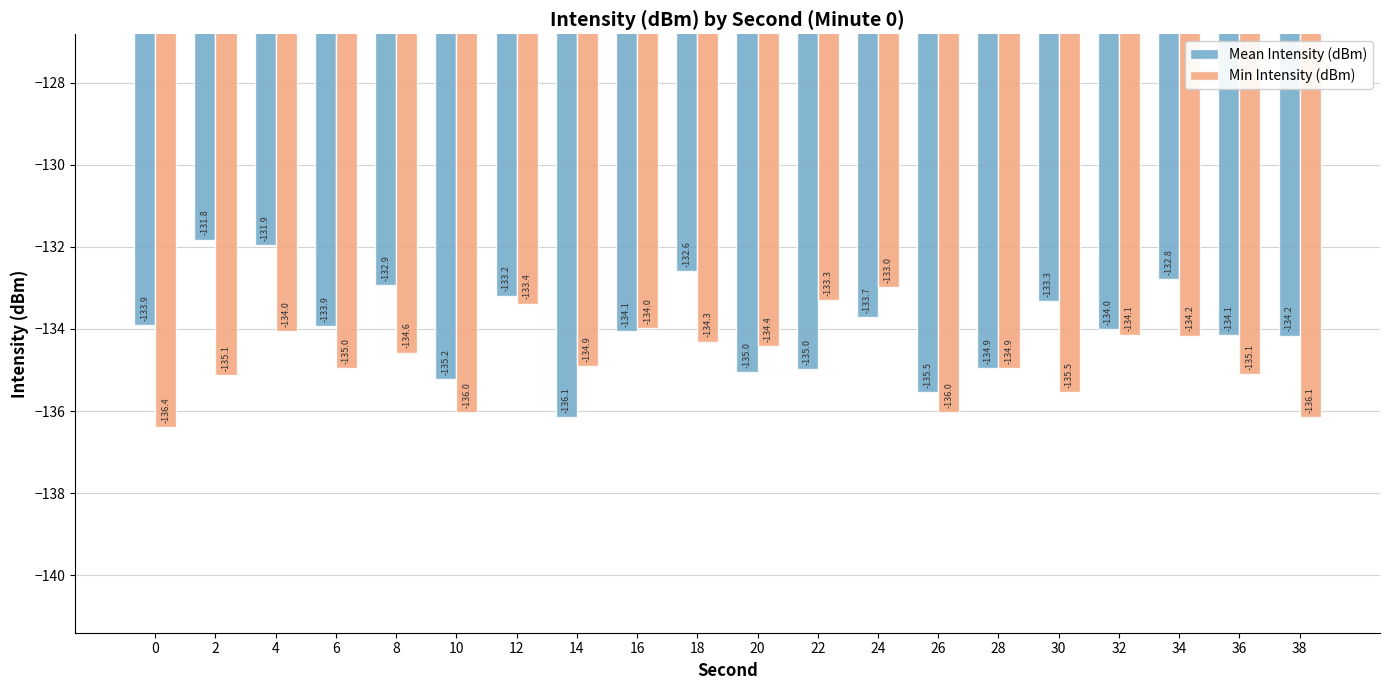

At 10, list the series in order from largest to smallest.

Mean Intensity (dBm), Min Intensity (dBm)